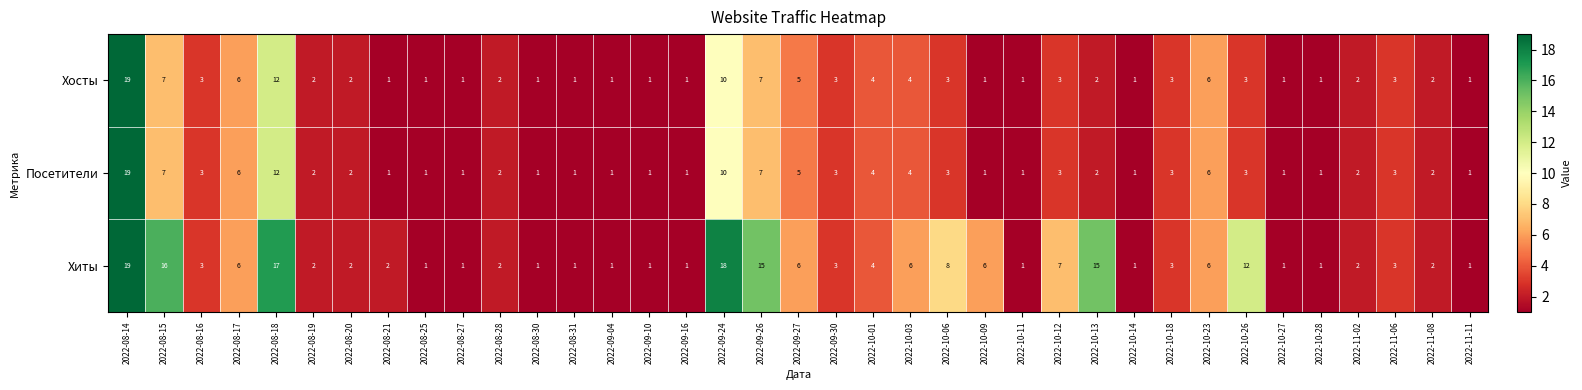

How many distinct data groups are displayed?

3